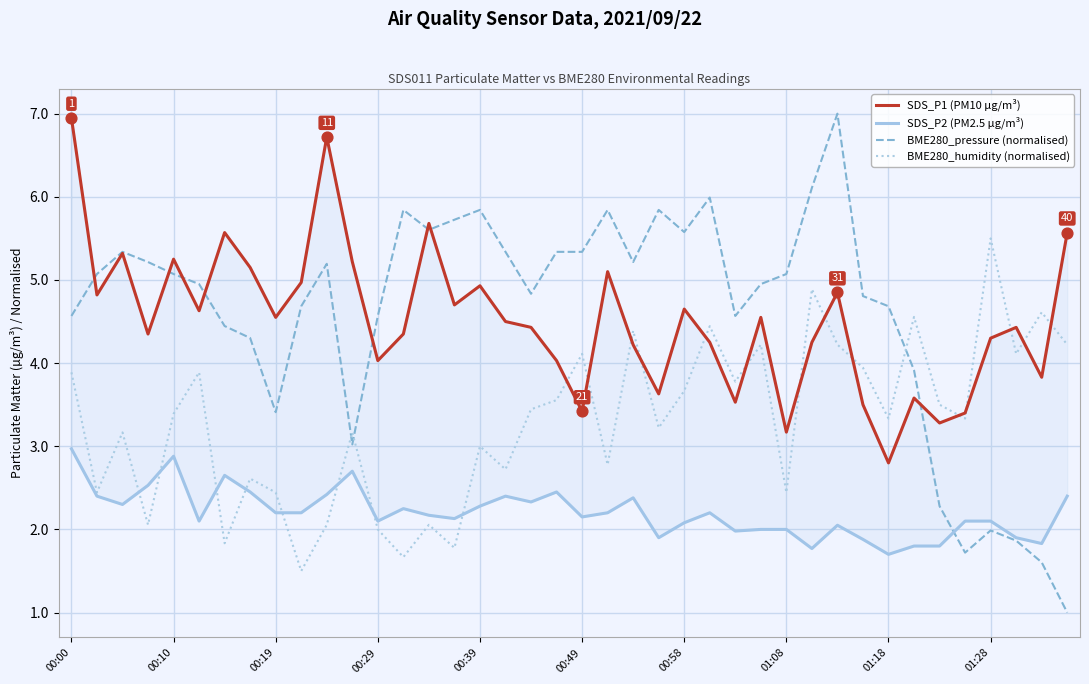

Which series has the largest total across all categories?

BME280_pressure (normalised)